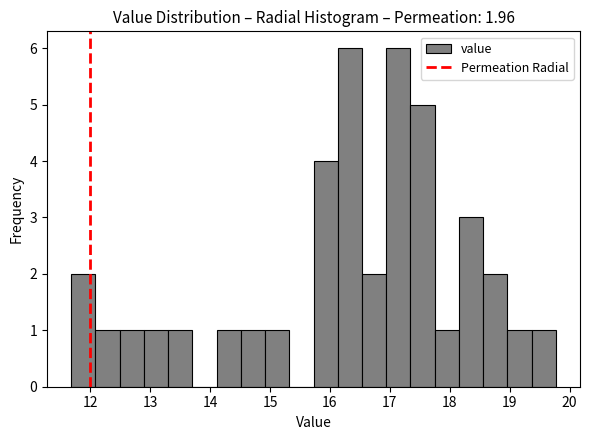

Reading left to right, transcribe this chart: for each bar, give the range it covers on the x-axis and its height. Neither the bar edges nor the heights are printed on the chart, so give them approximately, as read against the axes.

11.7 to 12.1: 2
12.1 to 12.5: 1
12.5 to 12.9: 1
12.9 to 13.3: 1
13.3 to 13.7: 1
13.7 to 14.1: 0
14.1 to 14.5: 1
14.5 to 14.9: 1
14.9 to 15.3: 1
15.3 to 15.7: 0
15.7 to 16.1: 4
16.1 to 16.5: 6
16.5 to 16.9: 2
16.9 to 17.3: 6
17.3 to 17.7: 5
17.7 to 18.2: 1
18.2 to 18.6: 3
18.6 to 19.0: 2
19.0 to 19.4: 1
19.4 to 19.8: 1